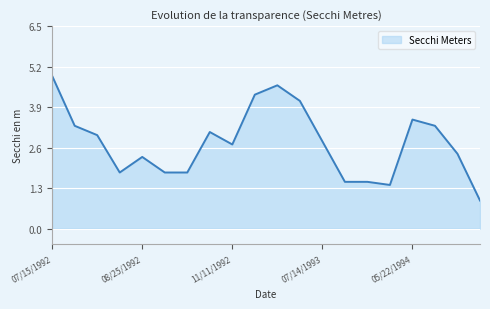

Does the chart have visible grid lines?

Yes